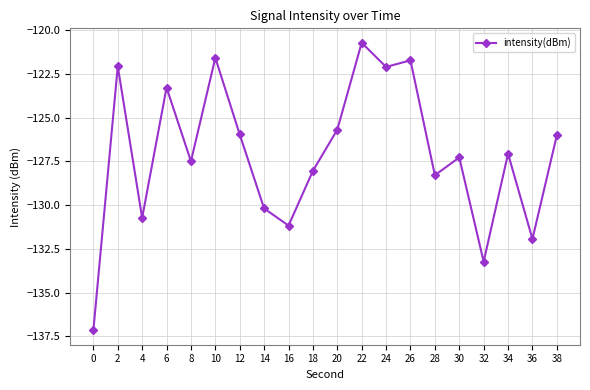

What is the change in value from 2 to 36?

-9.9